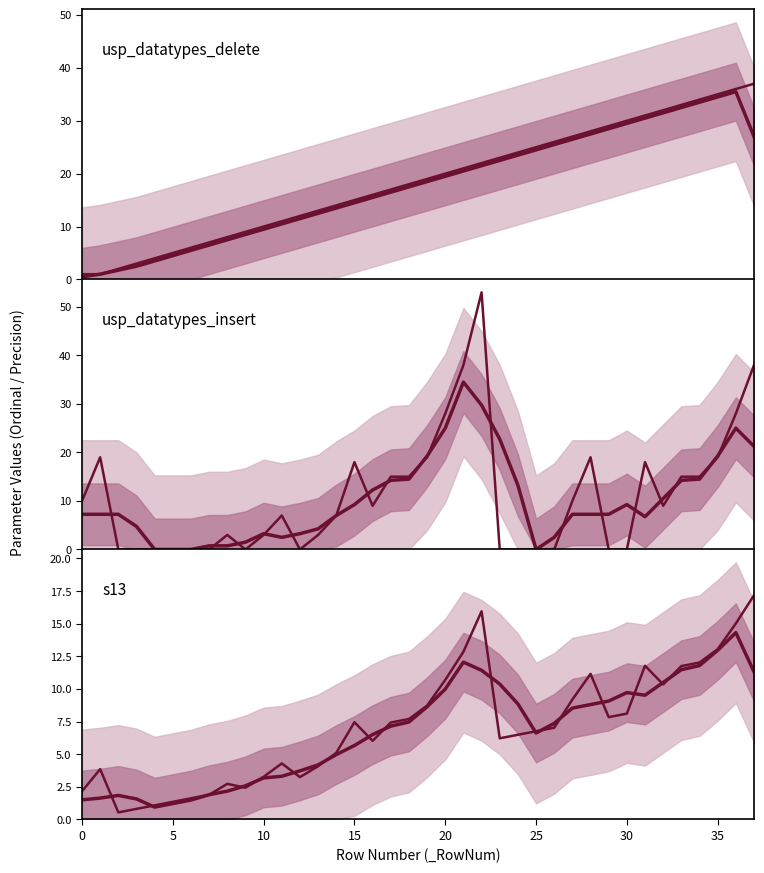

At how many categories does at least one series exceed 0?

38